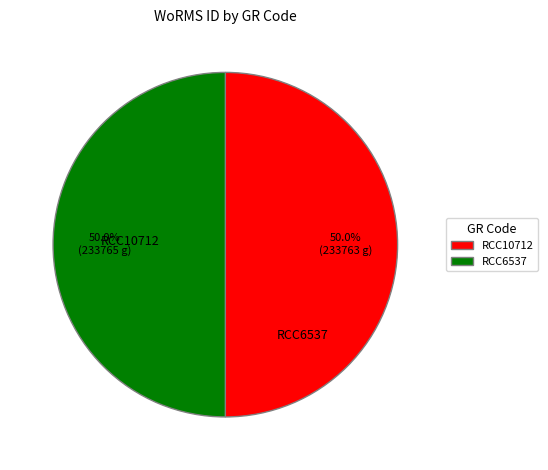

Count the number of slices in the pie.

2